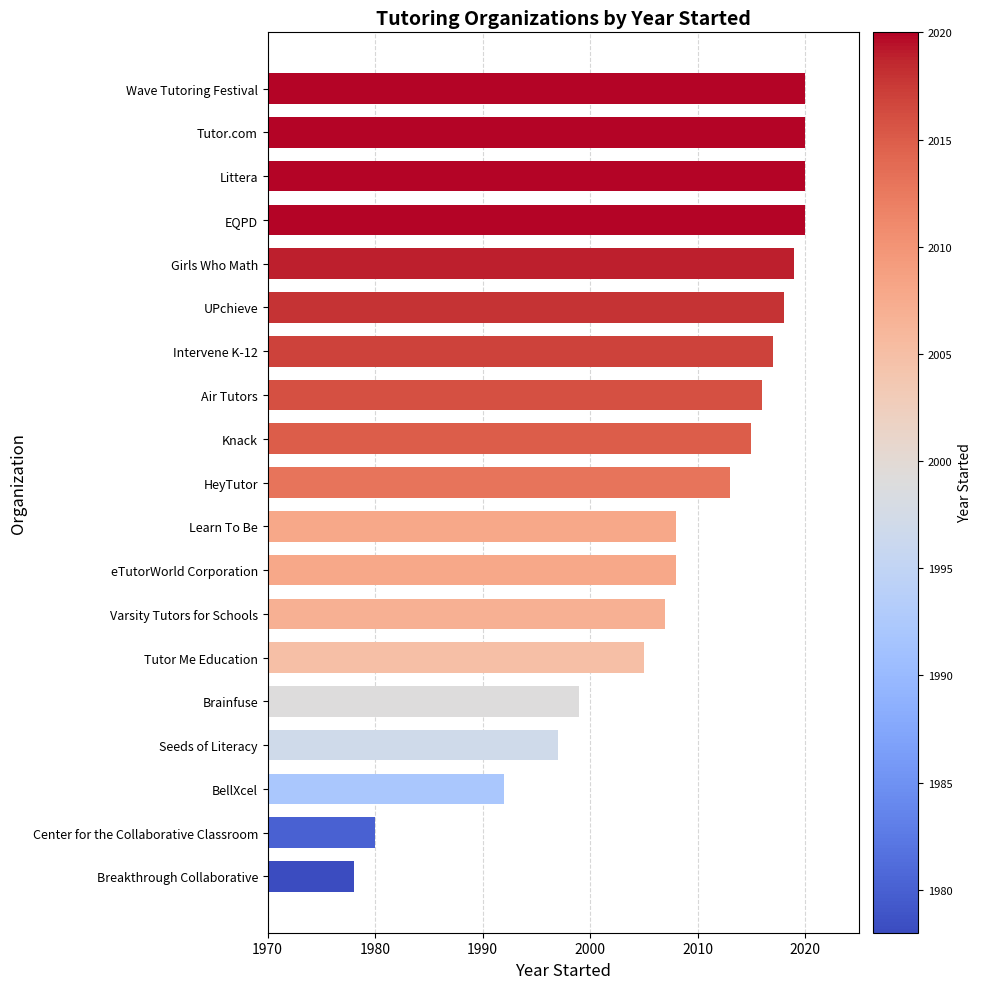

What is the difference between the maximum and minimum values?

42